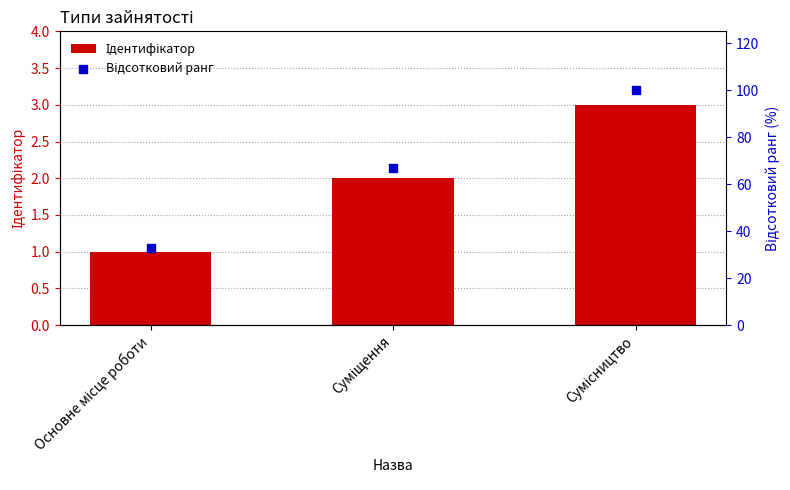

At how many categories does at least one series exceed 93?

1